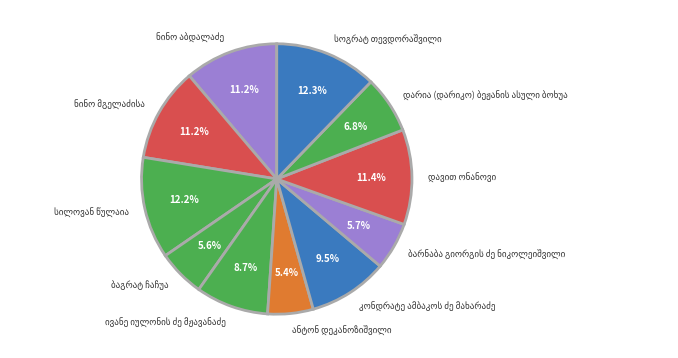

Is there any slice that represents more than half of the pie?

No